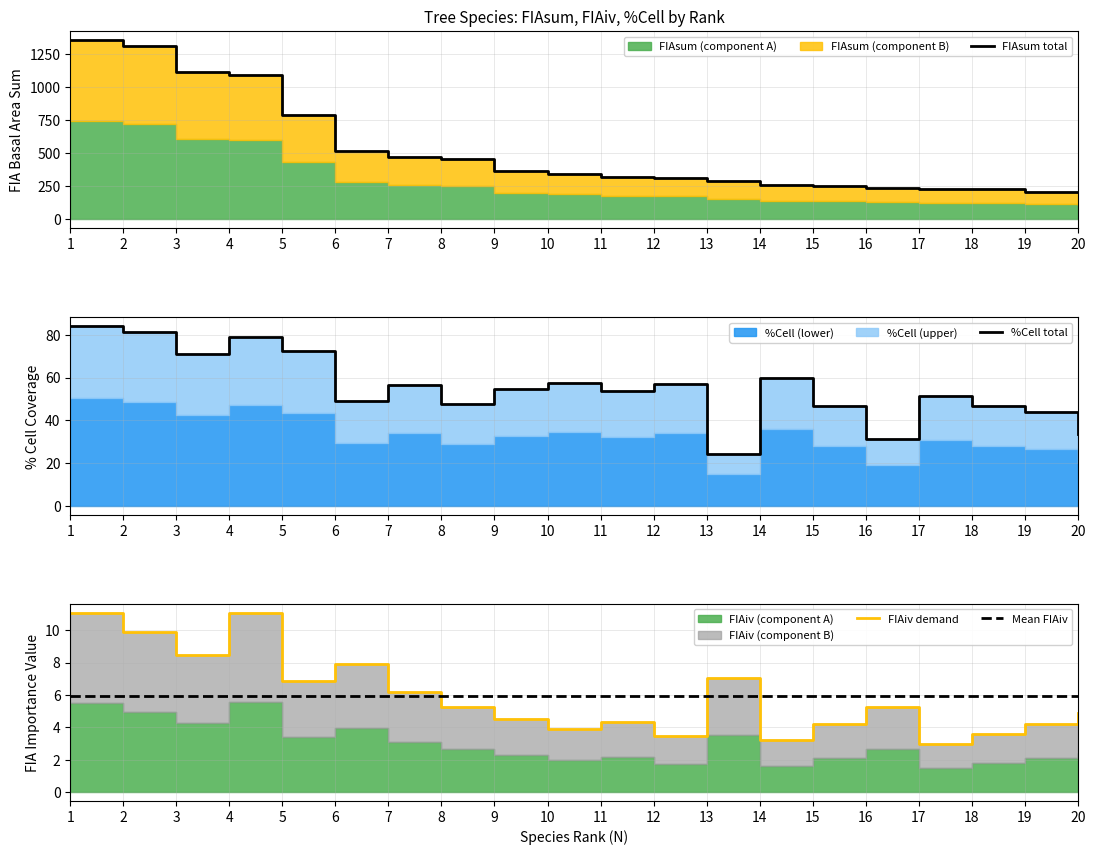

Which series has the largest total across all categories?

FIAsum total